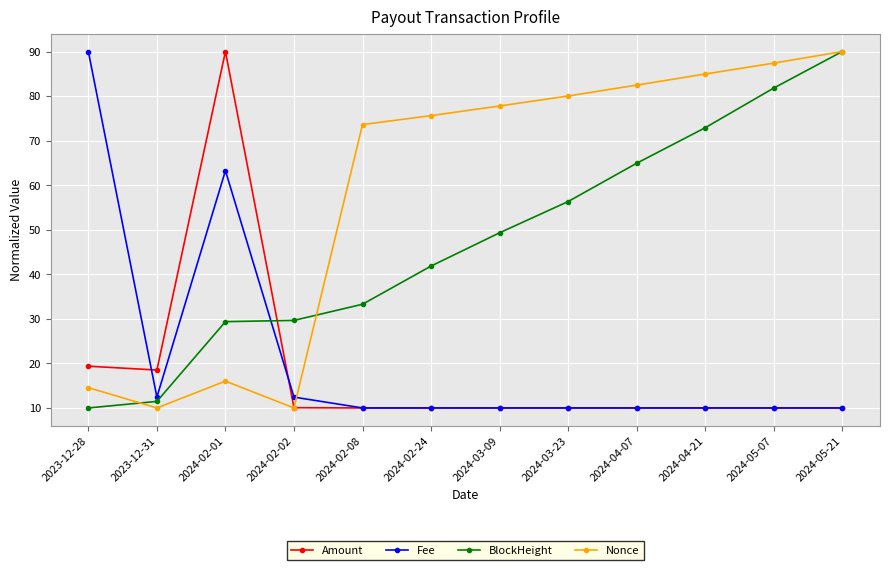

Is it true that Nonce equals 87.4 at 2024-05-07?

True